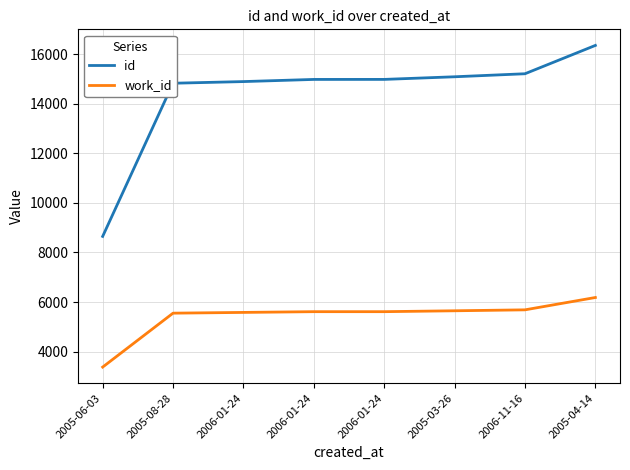

What is the difference between the maximum and minimum values in the work_id series?

2809